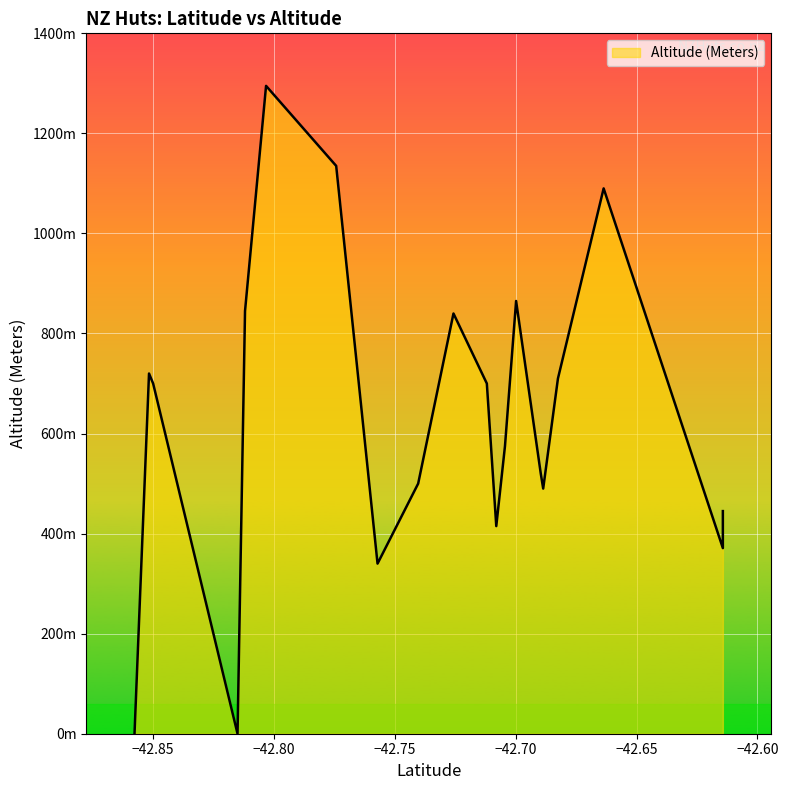

What is the sum of the Altitude (Meters) values at Elizabeth Hut and Lake Morgan Hut?

1580.0